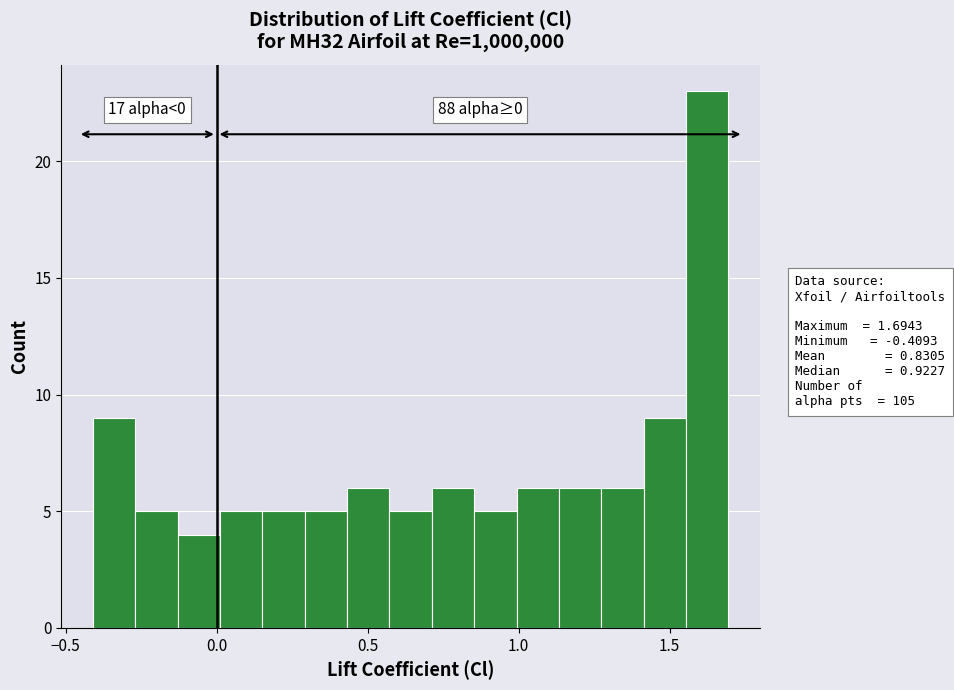

Read against the x-axis, roughly where is the centre of the tallest bar?

1.60